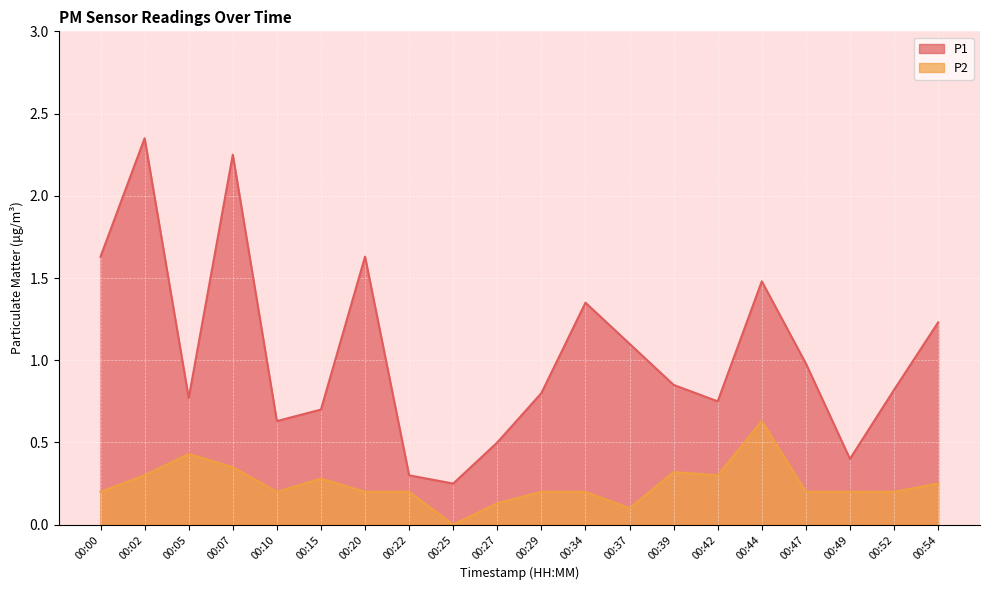

List the series in order of their peak value, lowest first.

P2, P1